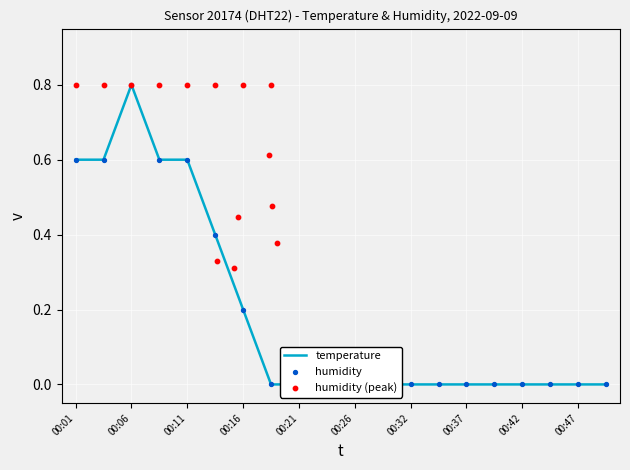

What is the change in value from 00:16 to 00:21?

-0.2